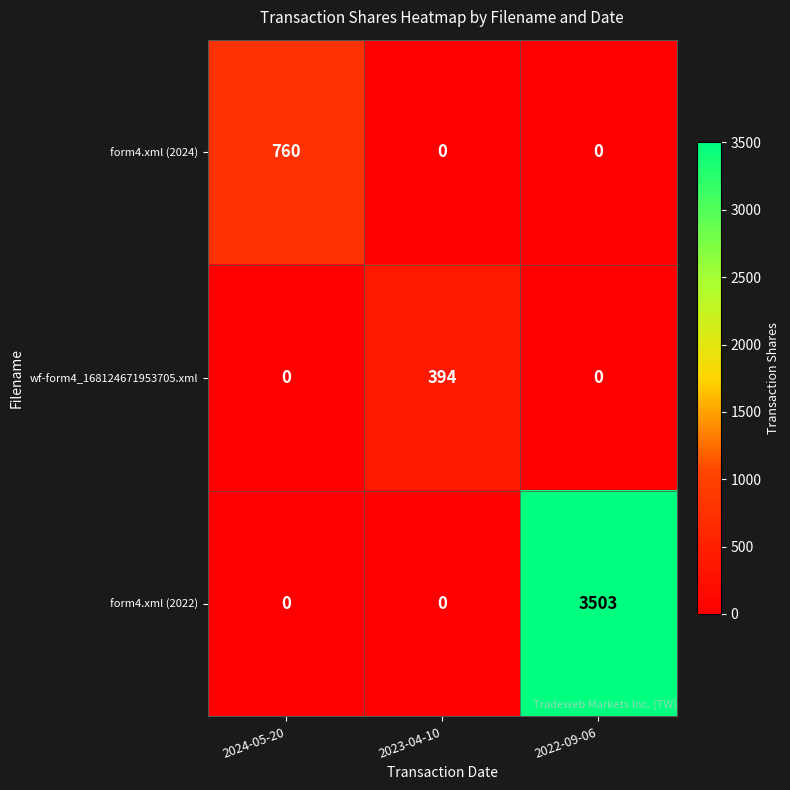

At which category is the sum across all series the highest?

2022-09-06